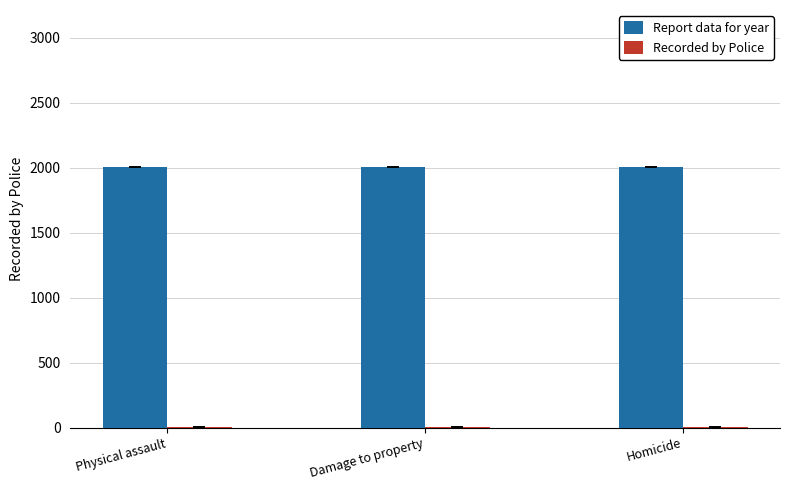

What is the highest value of the Report data for year series?

2009